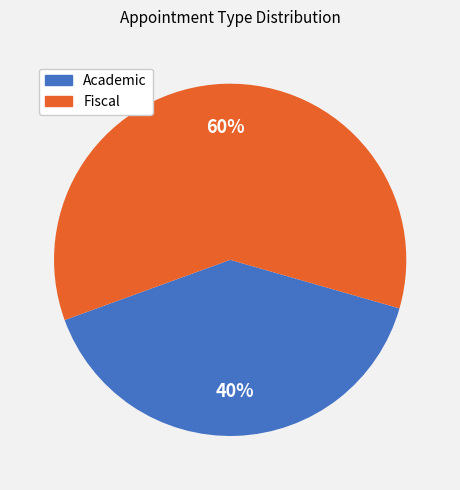

To the nearest percent, what is the difference between the Fiscal and Academic slice percentages?

20%